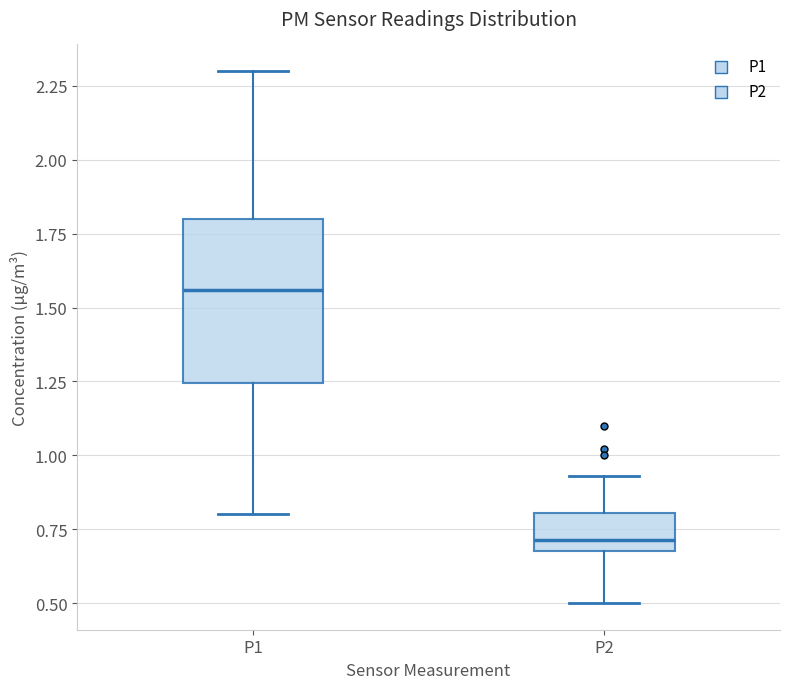

Where is the upper edge of the box for P2 on the y-axis? The values are not printed on the chart, so give them approximately, as read against the axis.

0.80